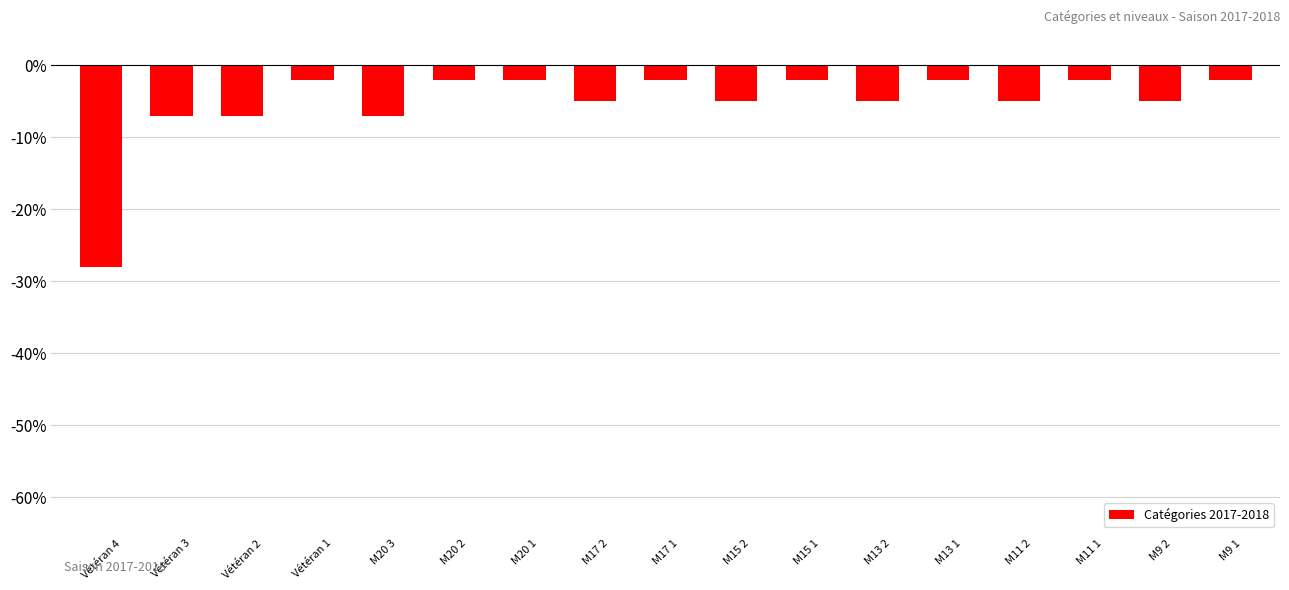

What is the label of the 9th bar from the right?

M17 1